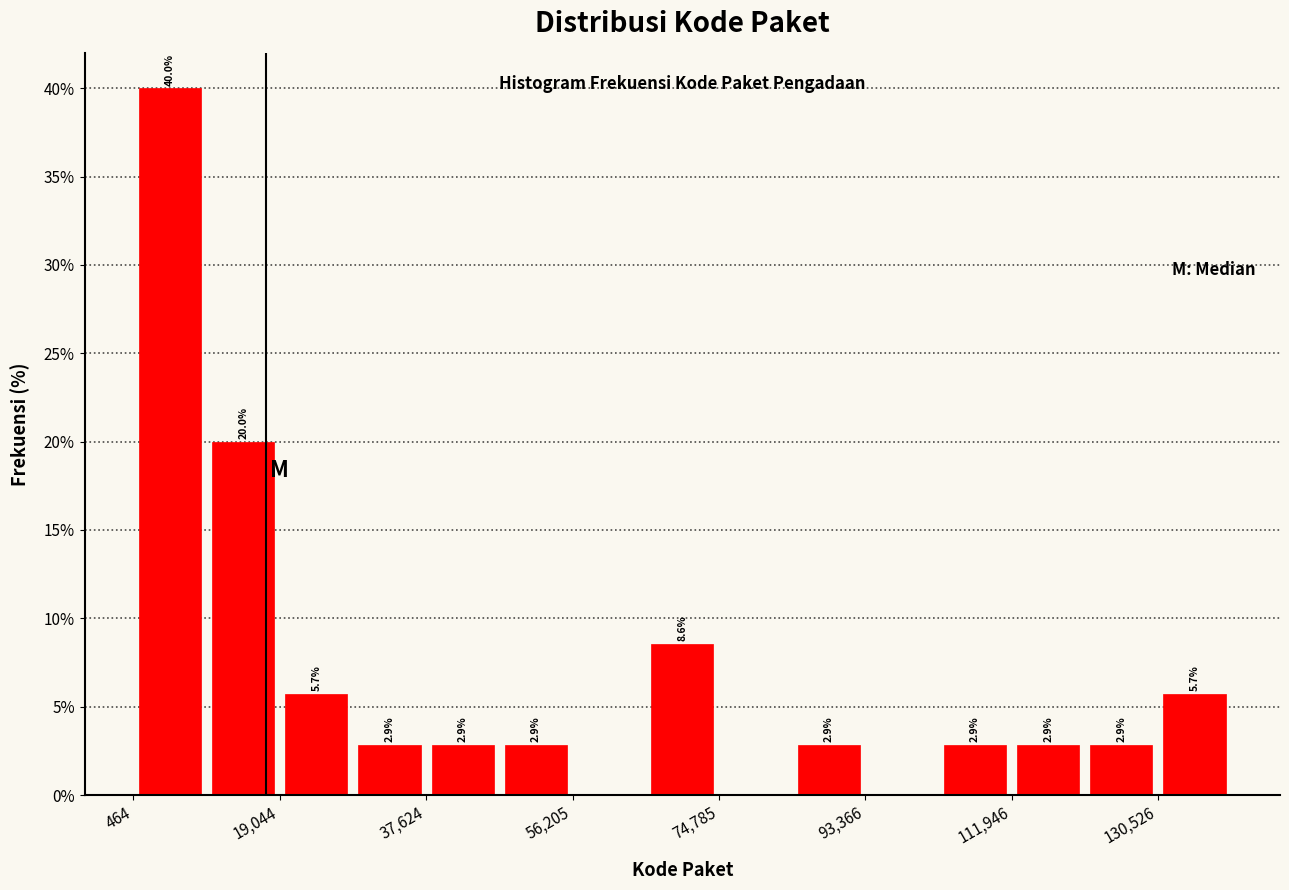

Which range on the x-axis has the tallest bar?

0 to 10000